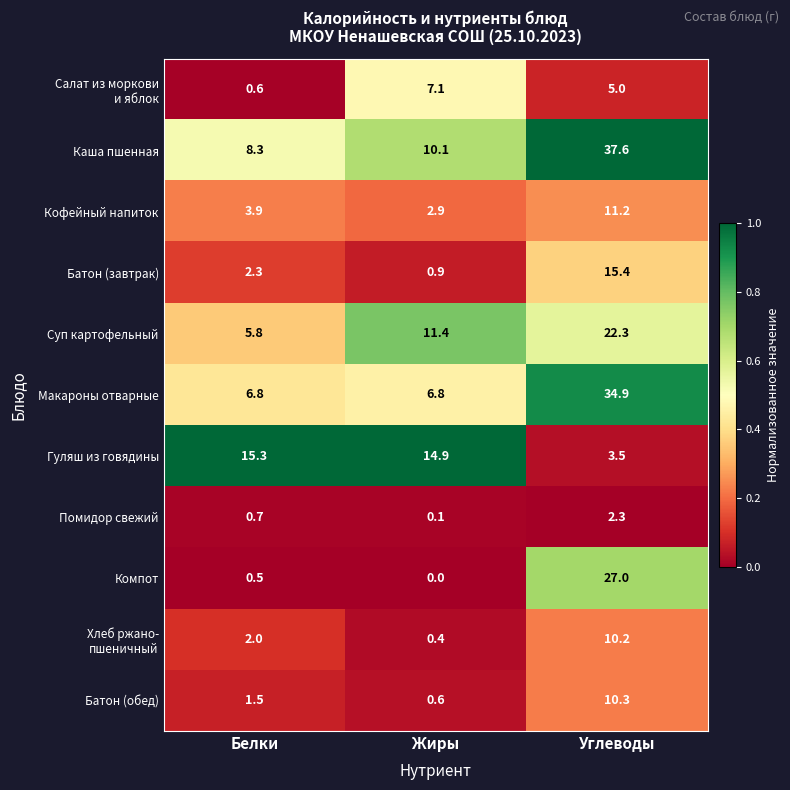

What is the total value across all series at Белки?

47.7